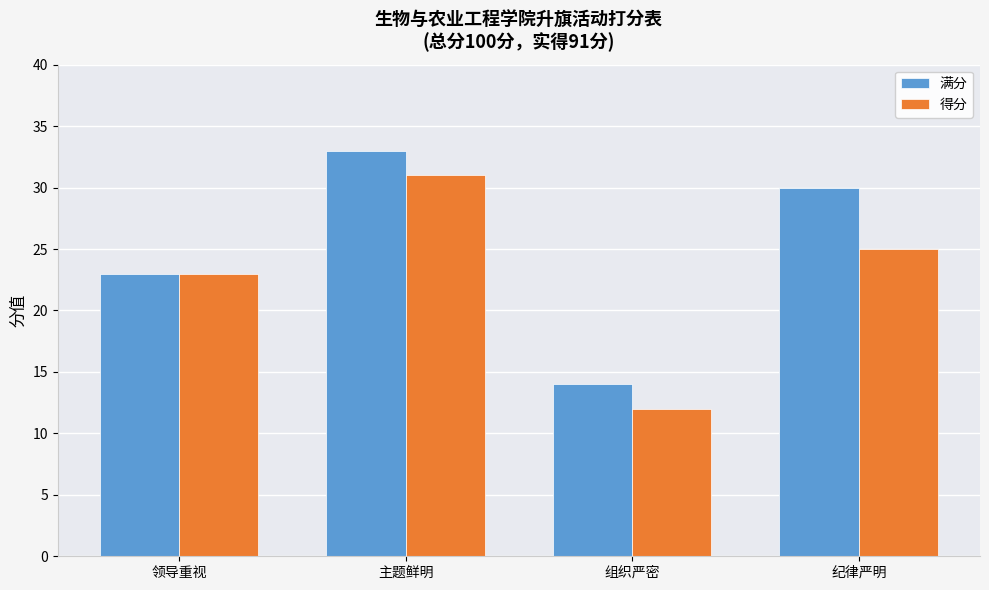

At which category is the sum across all series the highest?

主题鲜明